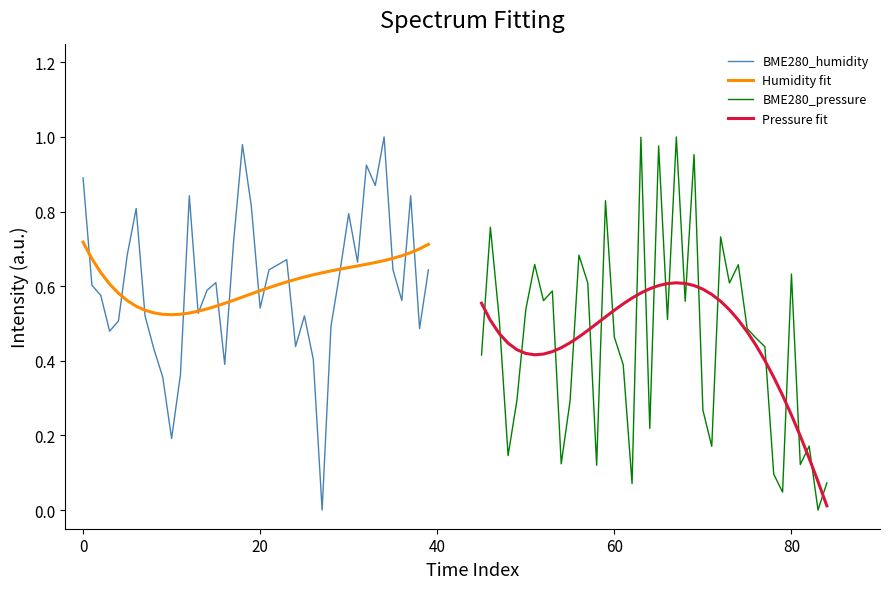

Count the number of categories in the chart.

40